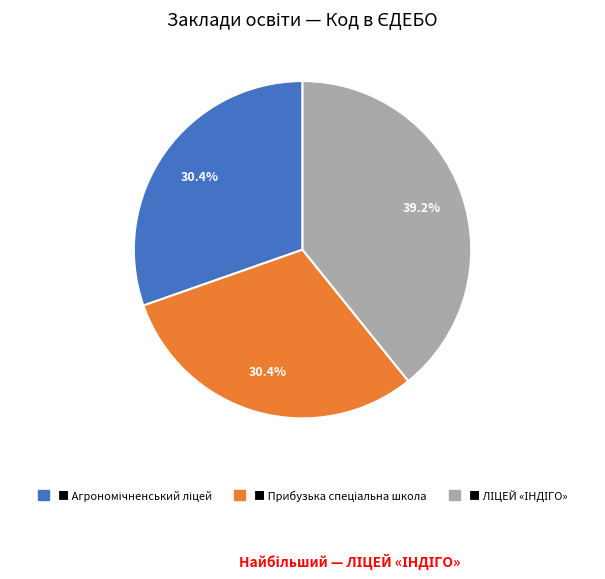

Is there any slice that represents more than half of the pie?

No